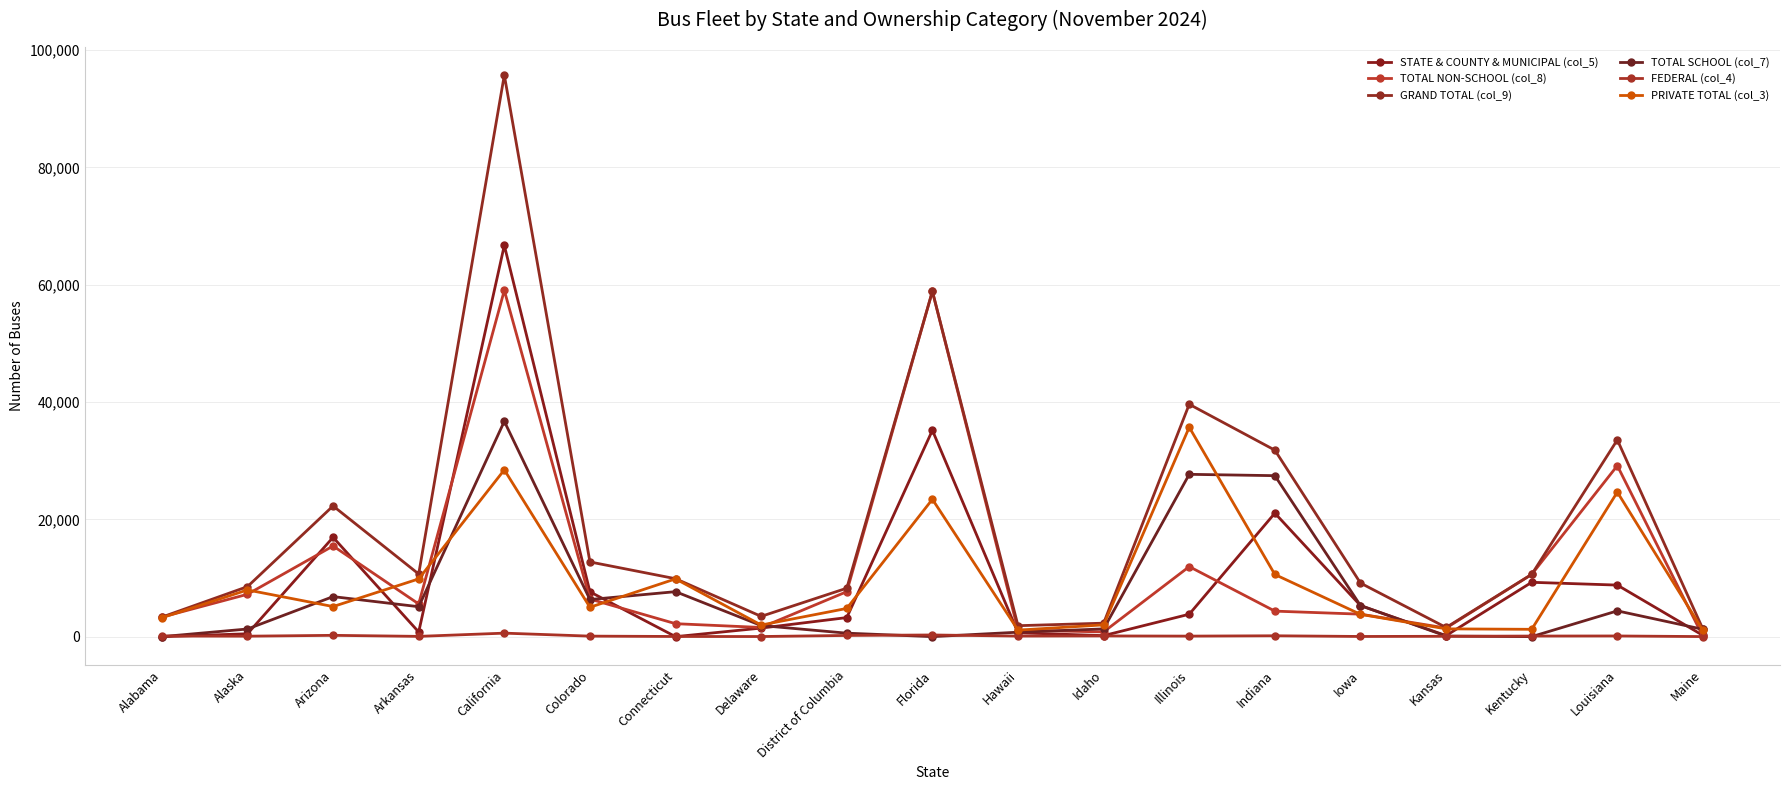

In GRAND TOTAL (col_9), how many points are higher than both neighbors (excluding endpoints)?

5